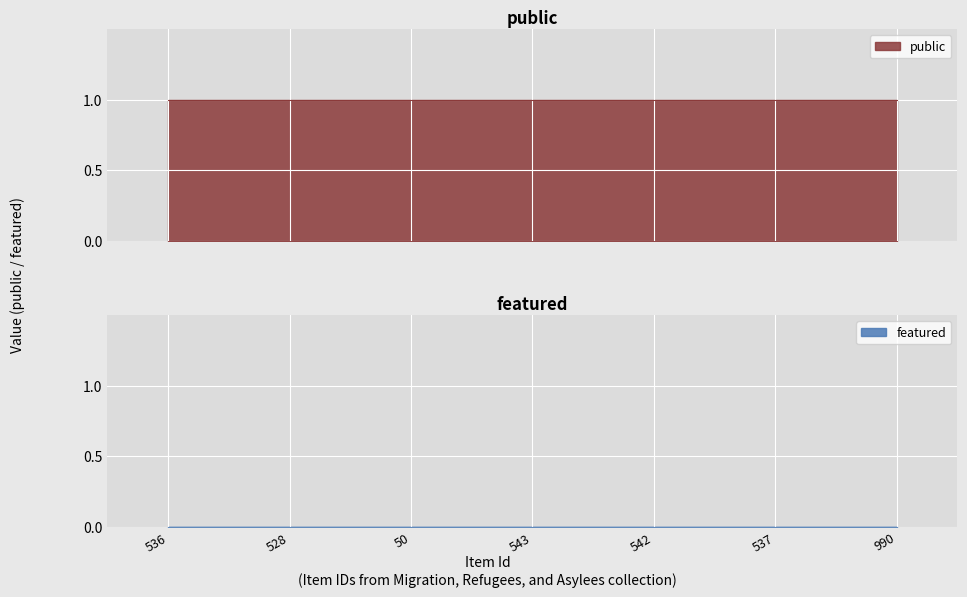

True or false: featured and public cross at least once.

False